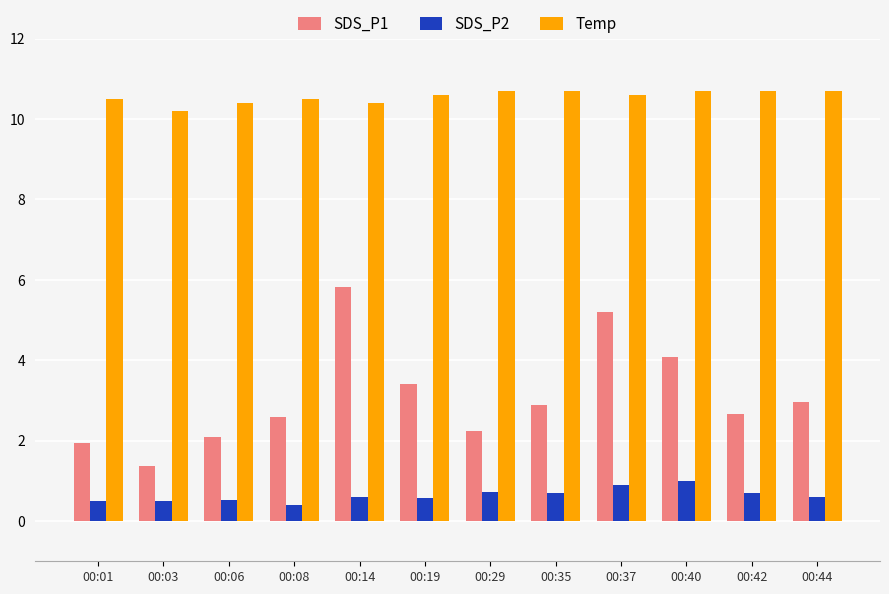

Count the number of data series in this chart.

3